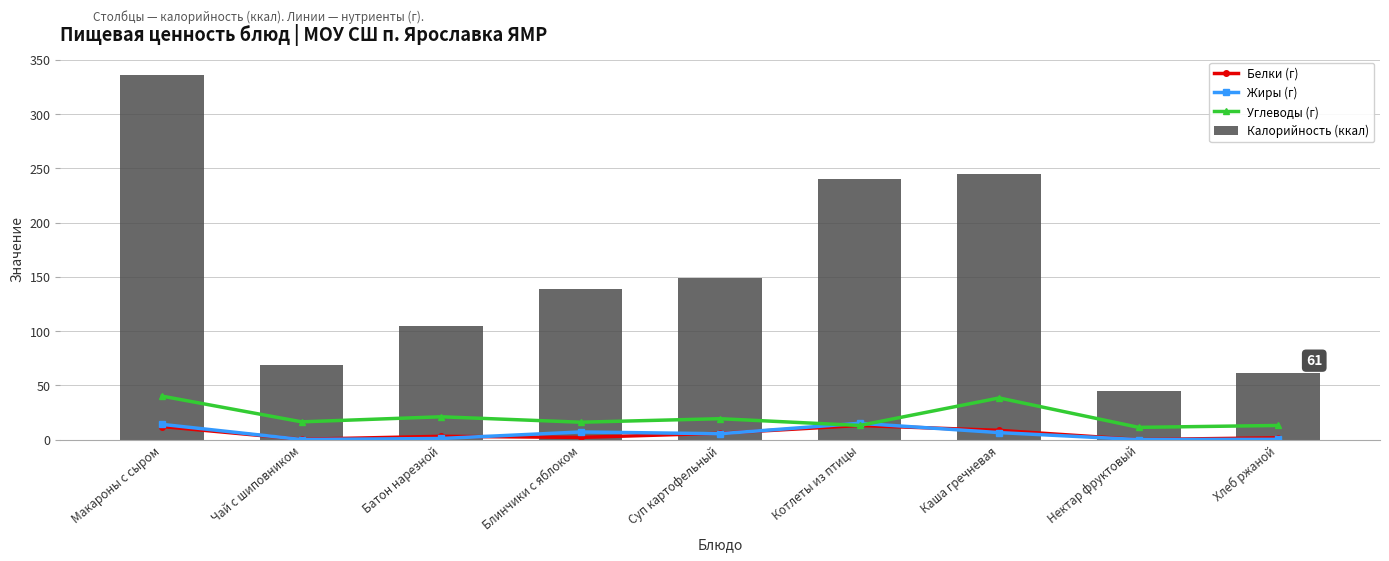

How many values in Жиры (г) are above zero?

8